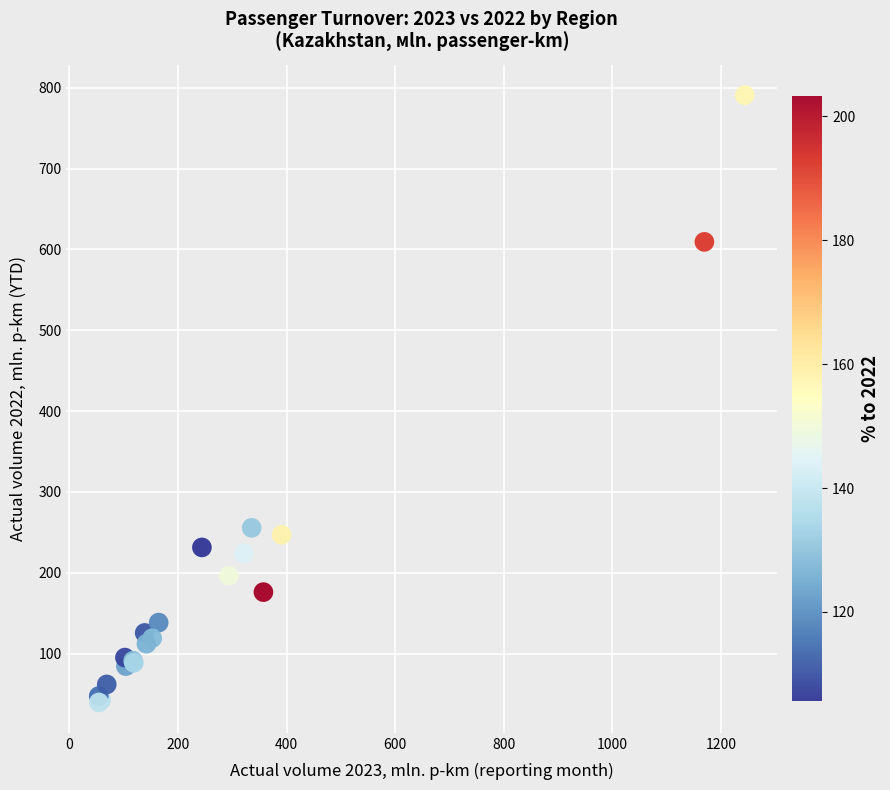

What Y value in the scatter plot is closest to 415?

255.5